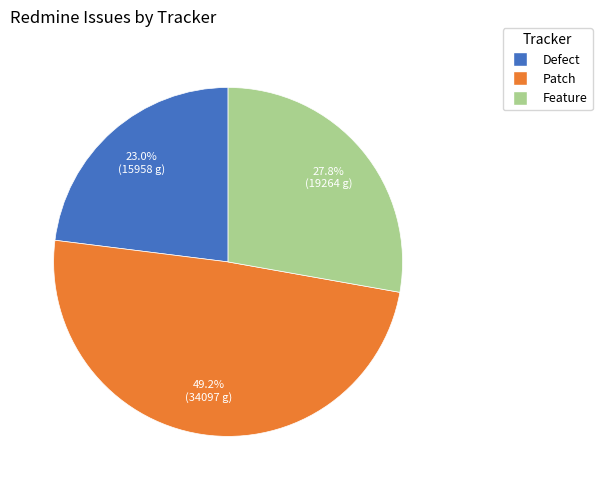

Does any single category account for the majority?

No